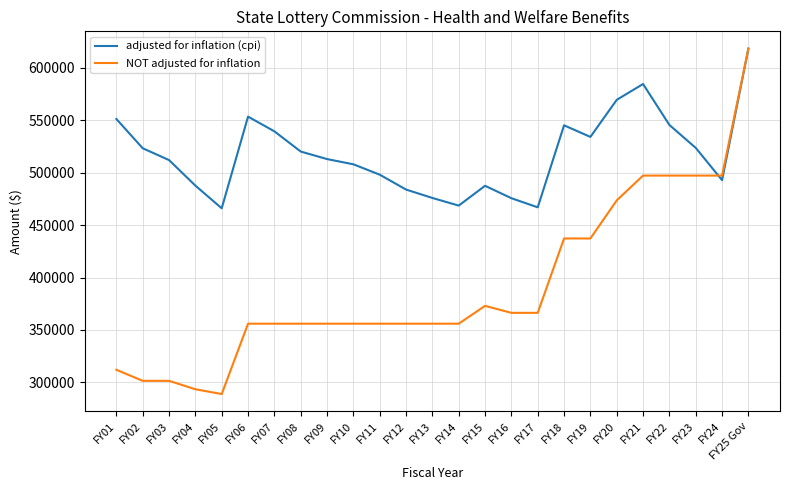

At which label does adjusted for inflation (cpi) reach its peak?

FY25 Gov